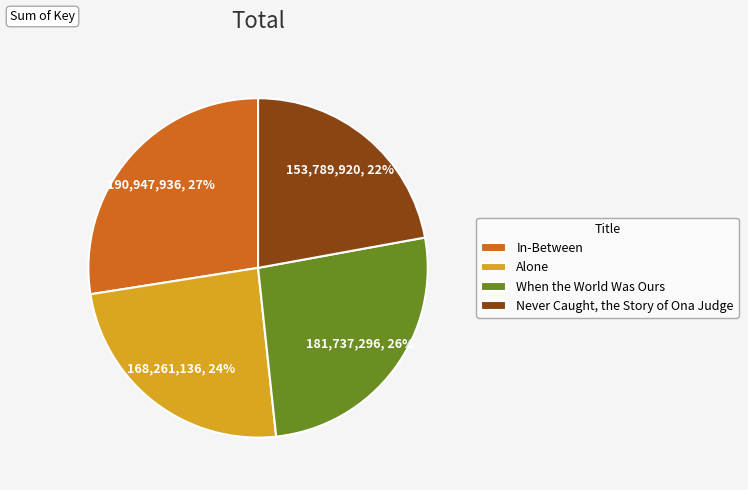

To the nearest percent, what is the combined percentage of Alone and Never Caught, the Story of Ona Judge?

46%